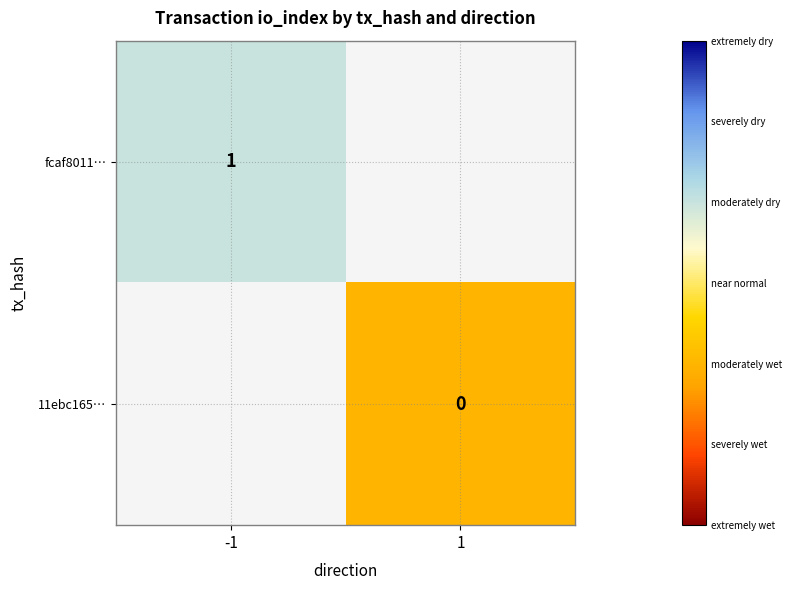

The value of fcaf8011… at -1 is 0. True or false?

False